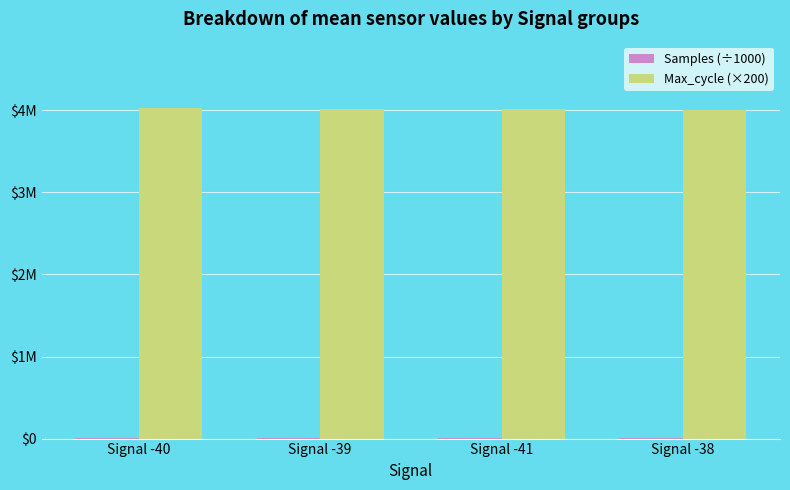

Does the chart contain stacked bars?

No